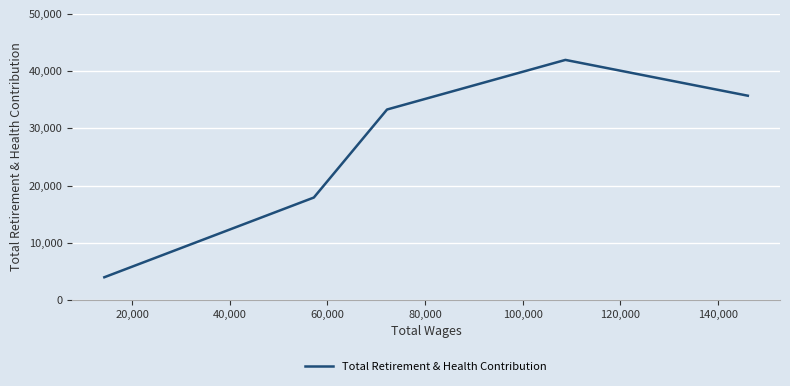

What is the greatest value displayed?

41967